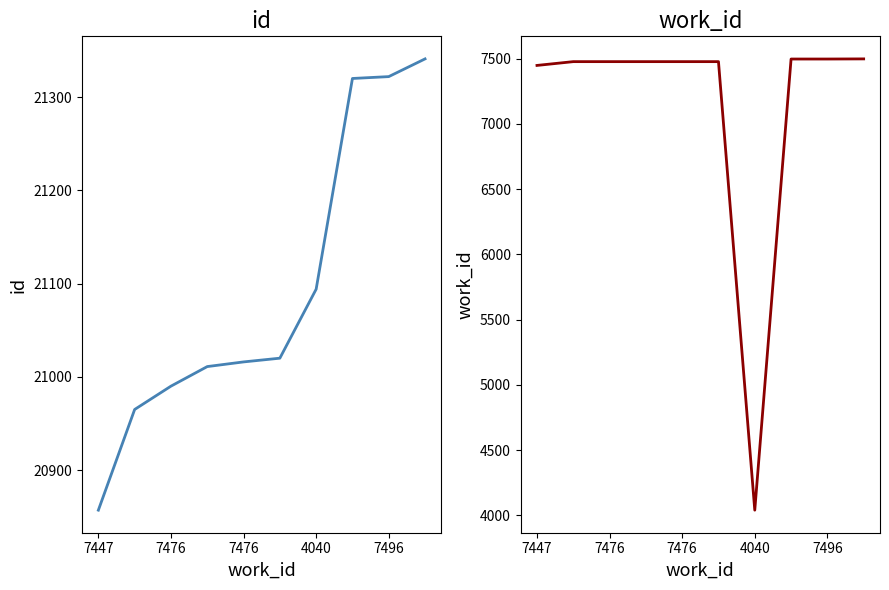

What are all the series names shown in the legend?

id, work_id